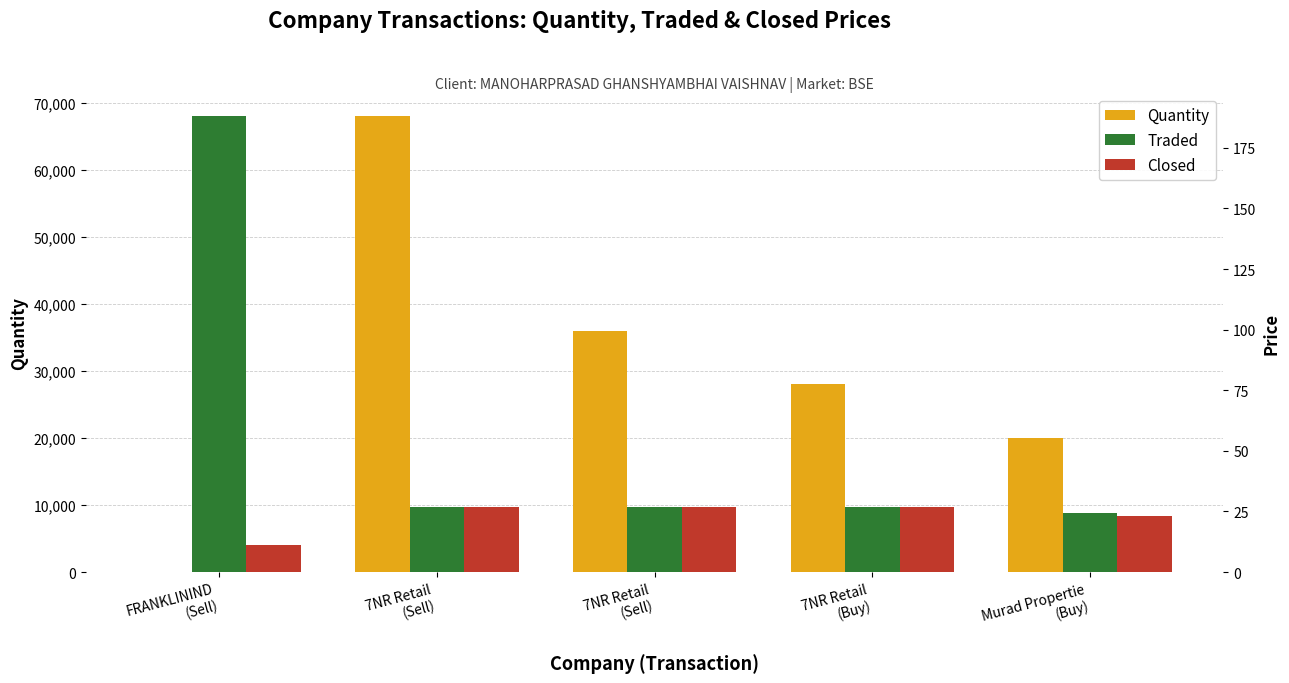

The value of Quantity at 7NR Retail
(Sell) is 23885.8. True or false?

False